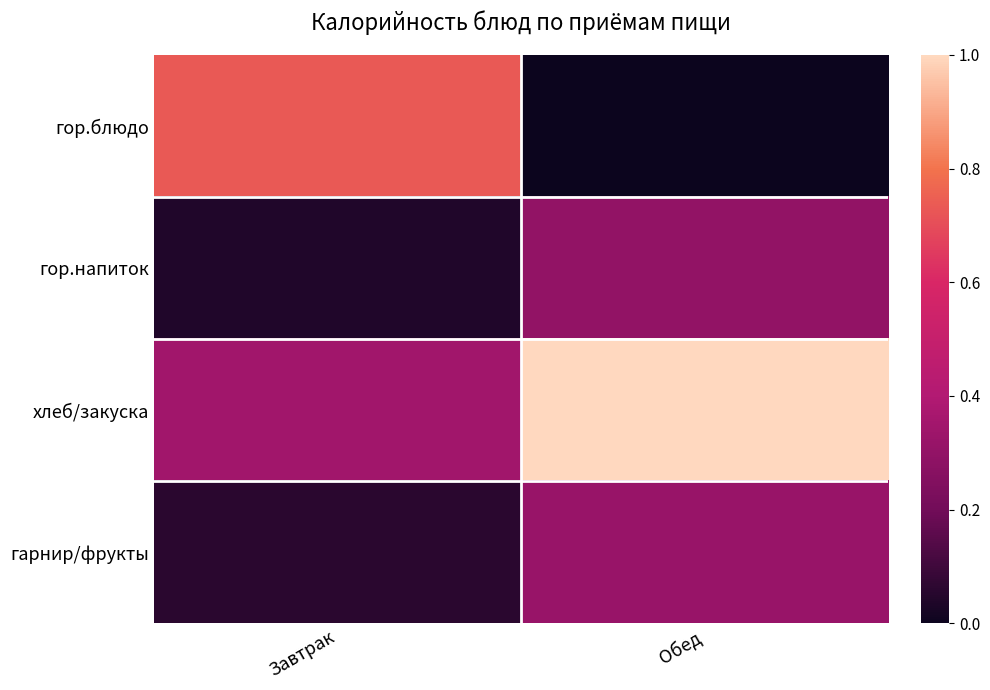

Reading right to left, list all the values displayed in this chart.

гор.блюдо: Обед=0.0	Завтрак=0.7
гор.напиток: Обед=0.3	Завтрак=0.0
хлеб/закуска: Обед=1.0	Завтрак=0.3
гарнир/фрукты: Обед=0.3	Завтрак=0.1